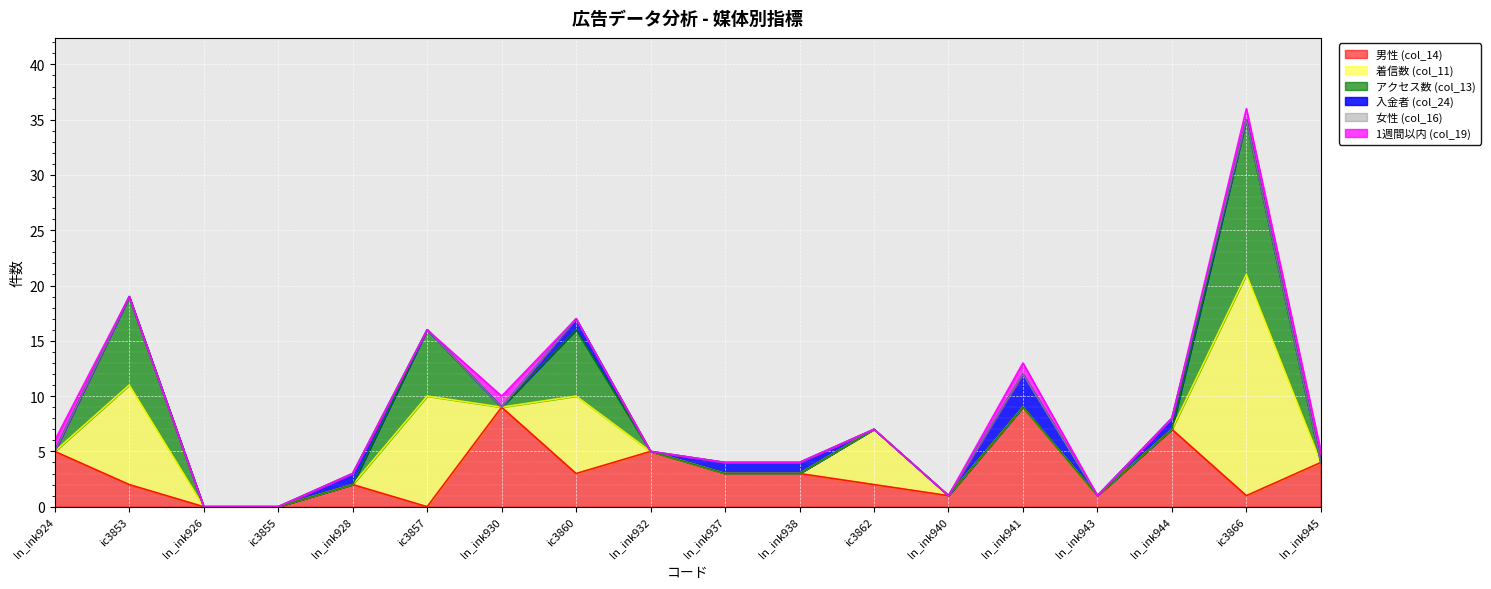

Between ln_ink932 and ln_ink945, which is larger?

ln_ink932